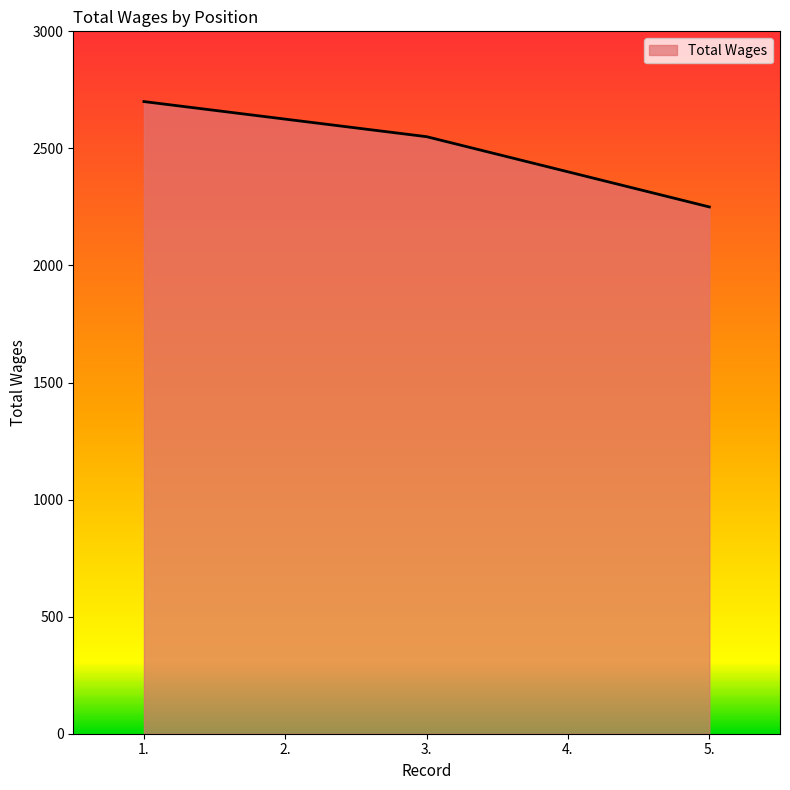

How many series are shown in this chart?

1